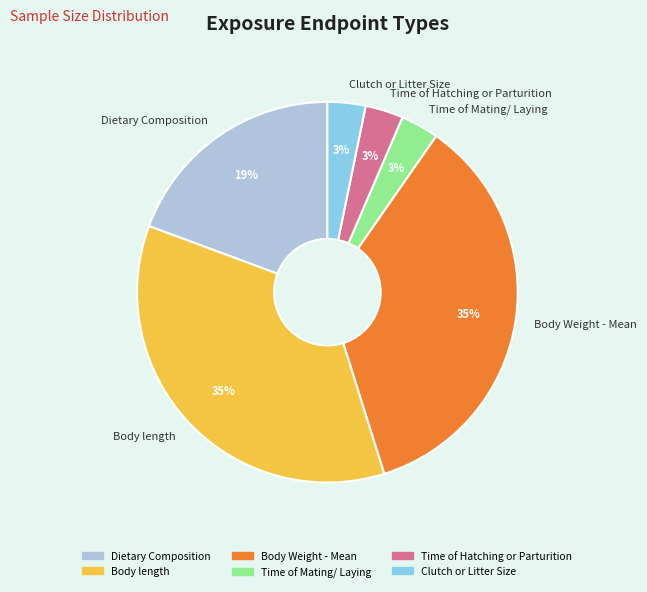

True or false: Clutch or Litter Size accounts for 3% of the total.

True